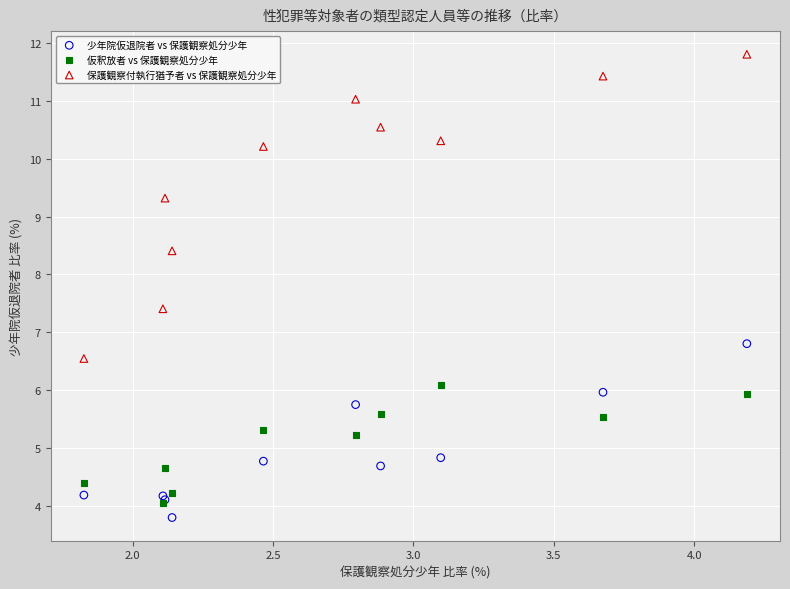

In the 保護観察付執行猶予者 vs 保護観察処分少年 series, what Y value is closest to 9?

9.3